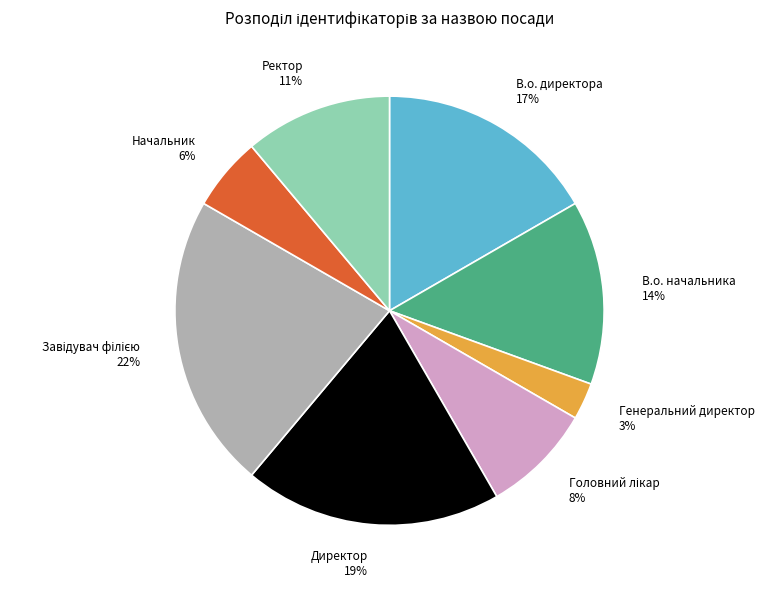

Count the number of slices in the pie.

8